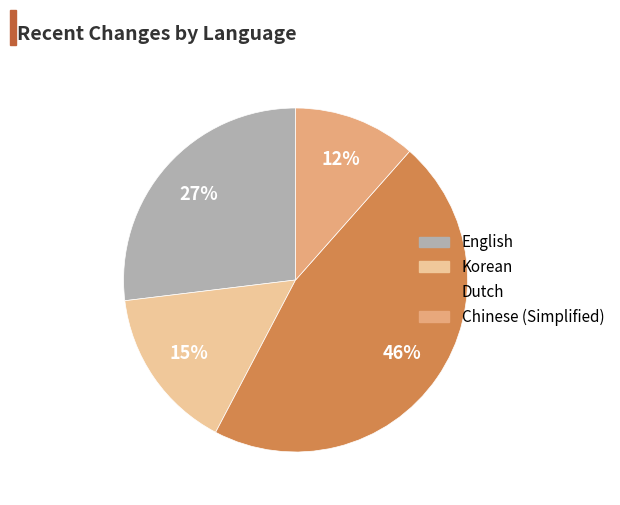

Which has a higher value, English or Dutch?

Dutch